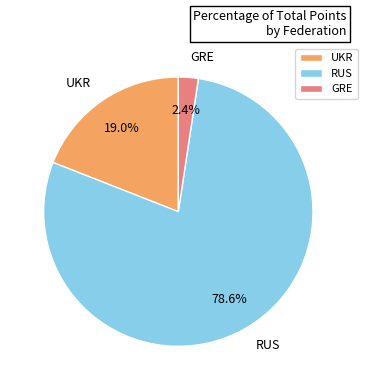

Which has a higher value, UKR or RUS?

RUS